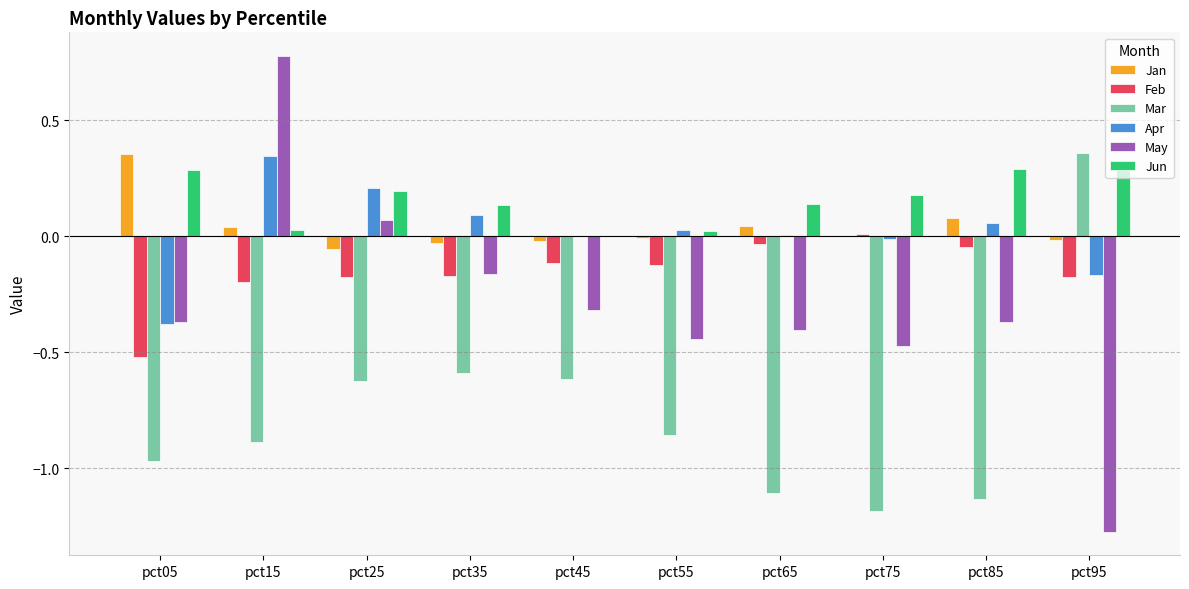

What is the sum of all May values?

-3.0